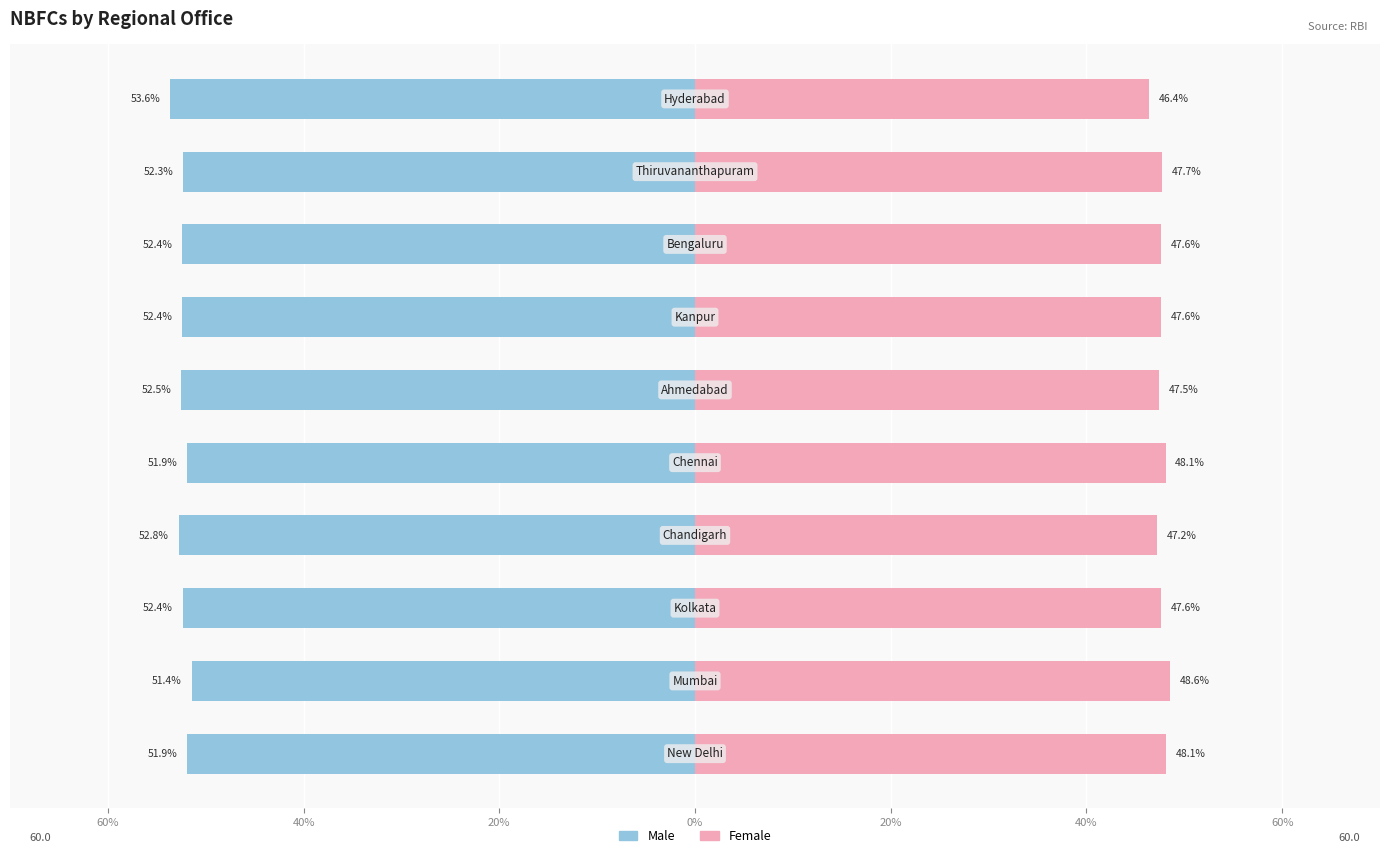

How many values in the Male series are below -52?

7